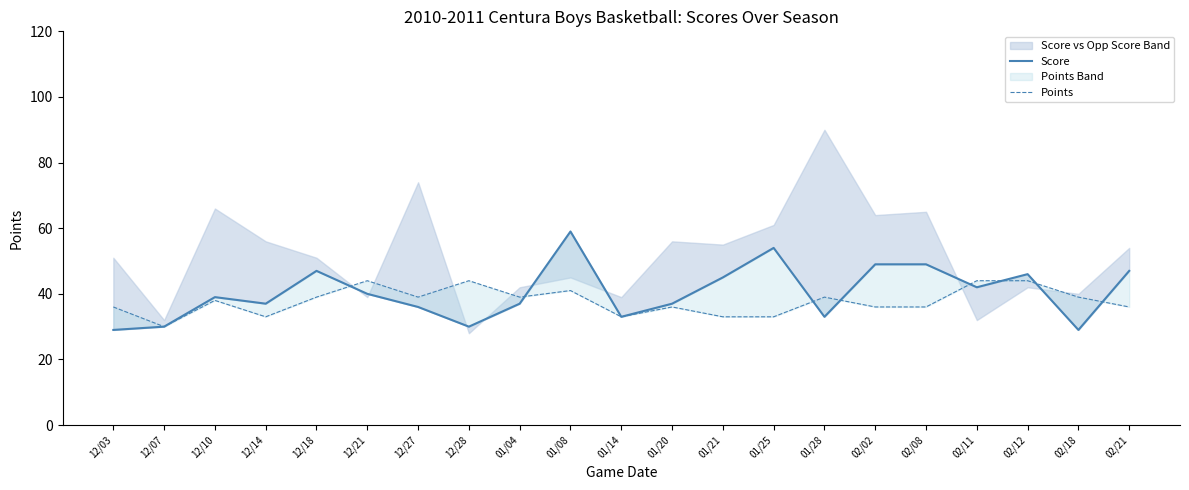

What position from the right is 02/11?

4